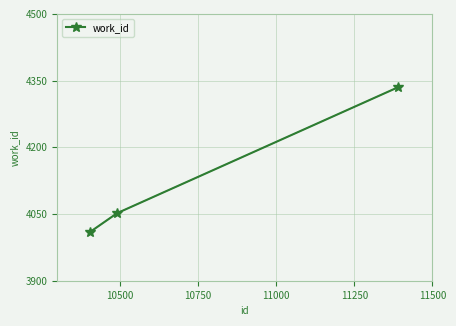

What is the maximum value shown in the chart?

4335